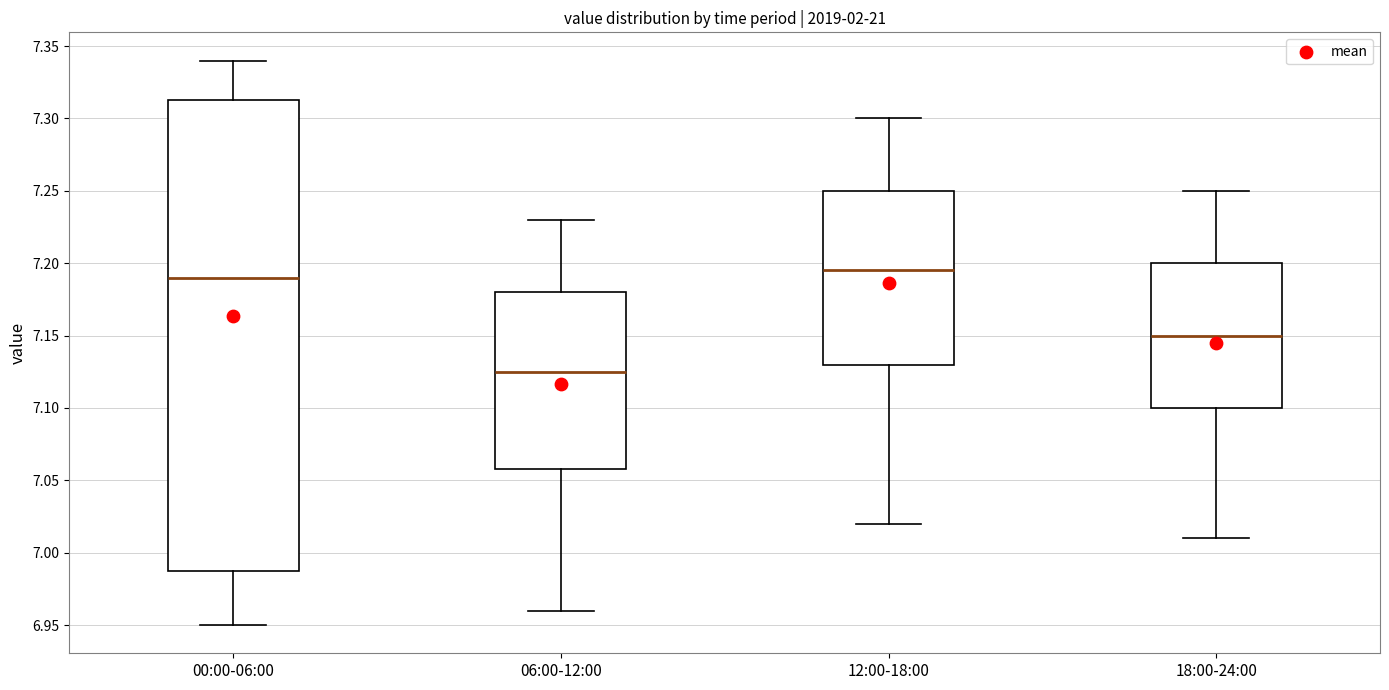

Reading left to right, transcribe this box plot: for each box, give where its median line is, the range the box spans, and where its two whiskers end, as read against the y-axis. The values are not printed on the chart, so give them approximately, as read against the axis.

00:00-06:00: median 7.190, box 6.990 to 7.315, whiskers 6.950 to 7.340
06:00-12:00: median 7.125, box 7.060 to 7.180, whiskers 6.960 to 7.230
12:00-18:00: median 7.195, box 7.130 to 7.250, whiskers 7.020 to 7.300
18:00-24:00: median 7.150, box 7.100 to 7.200, whiskers 7.010 to 7.250